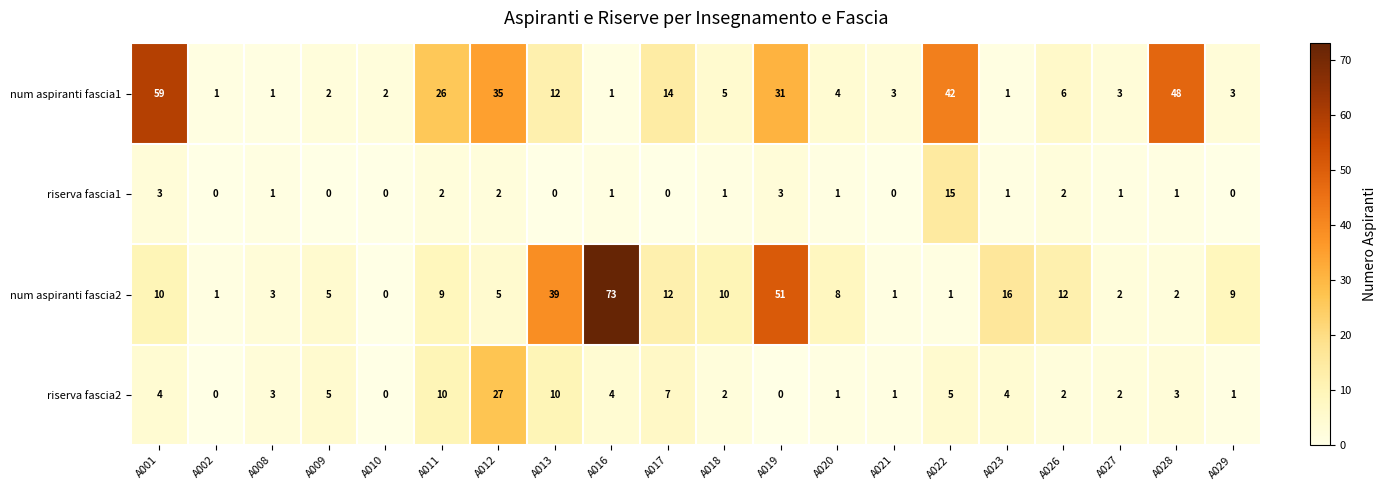

What is the sum of all riserva fascia2 values?

91